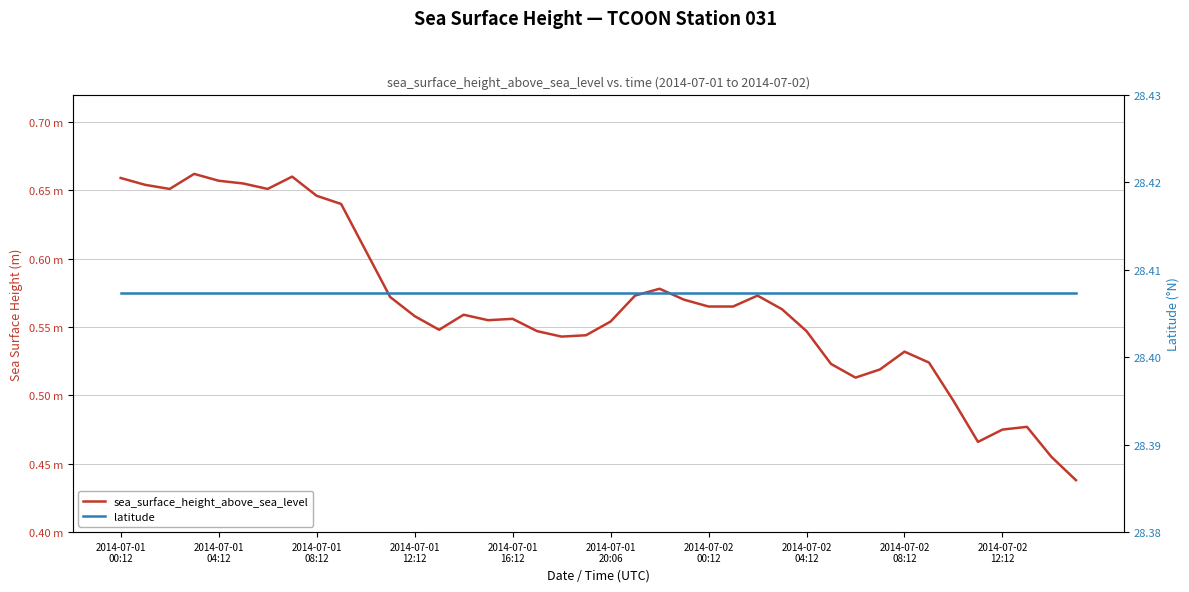

What is the average value of the sea_surface_height_above_sea_level series?

0.6